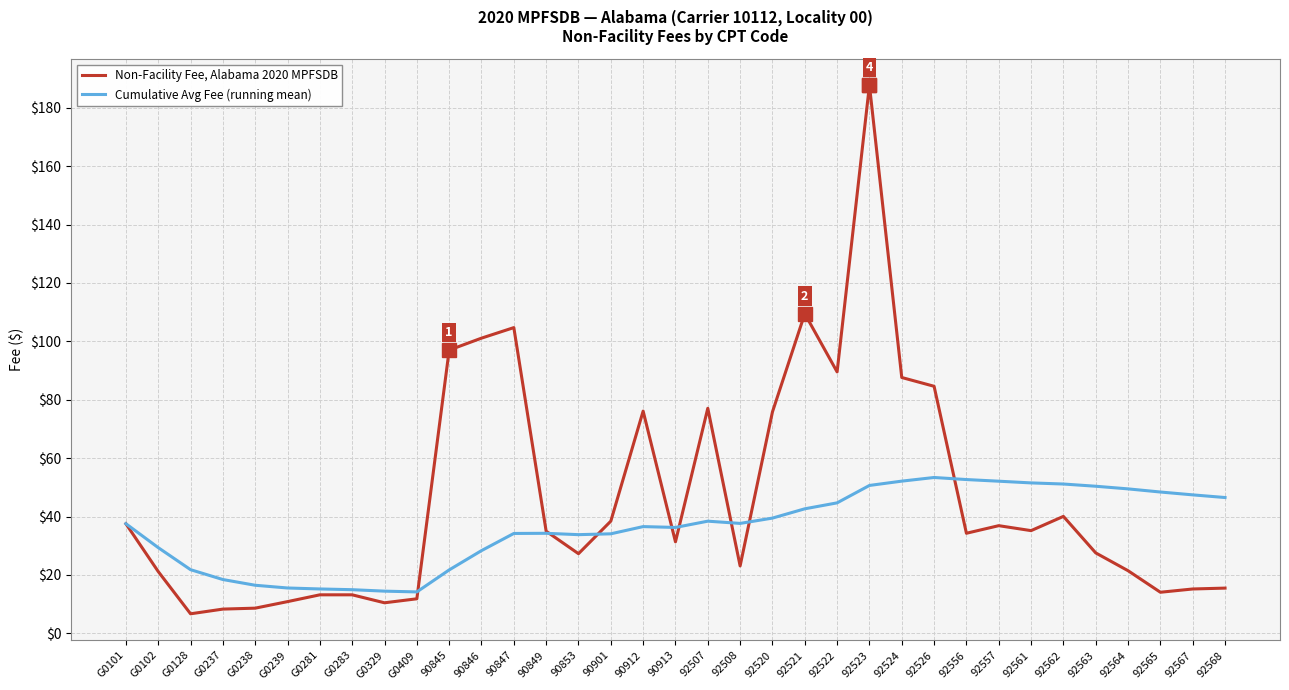

Which series has the widest spread of values?

Non-Facility Fee, Alabama 2020 MPFSDB